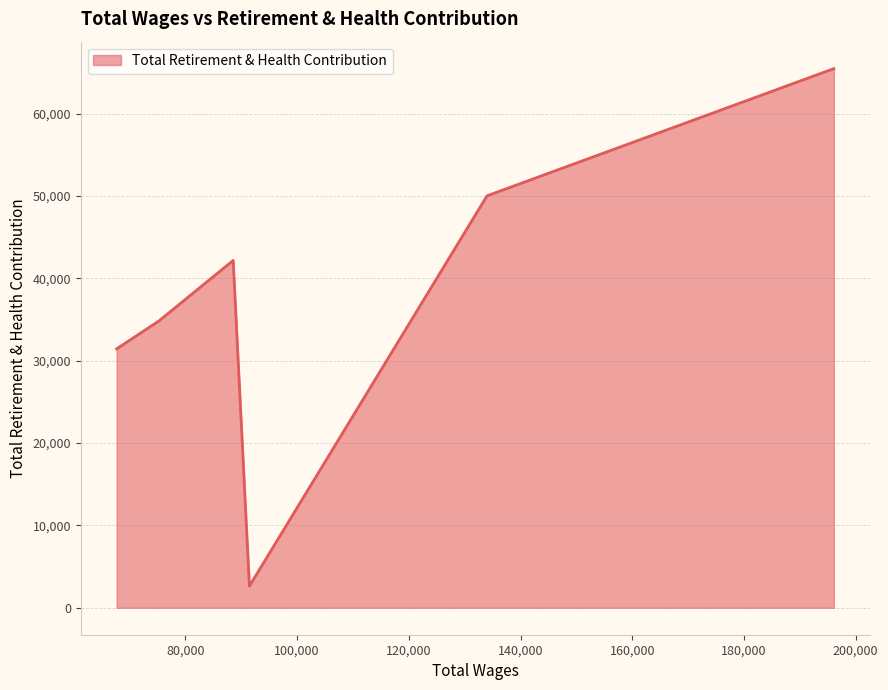

What is the greatest value displayed?

65466